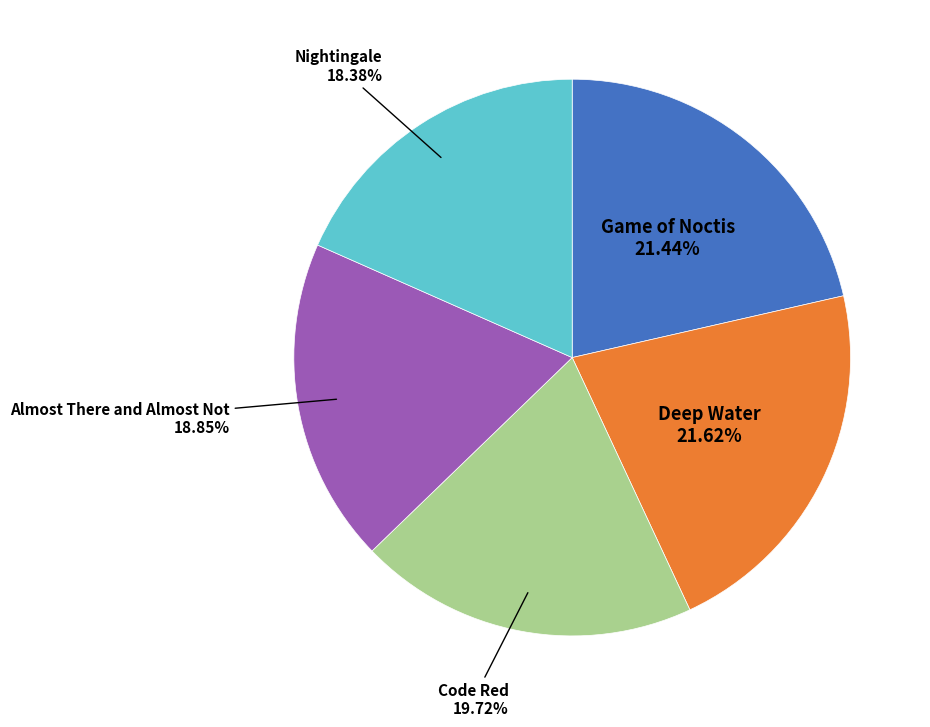

Is it true that Game of Noctis is 21% of the pie?

True